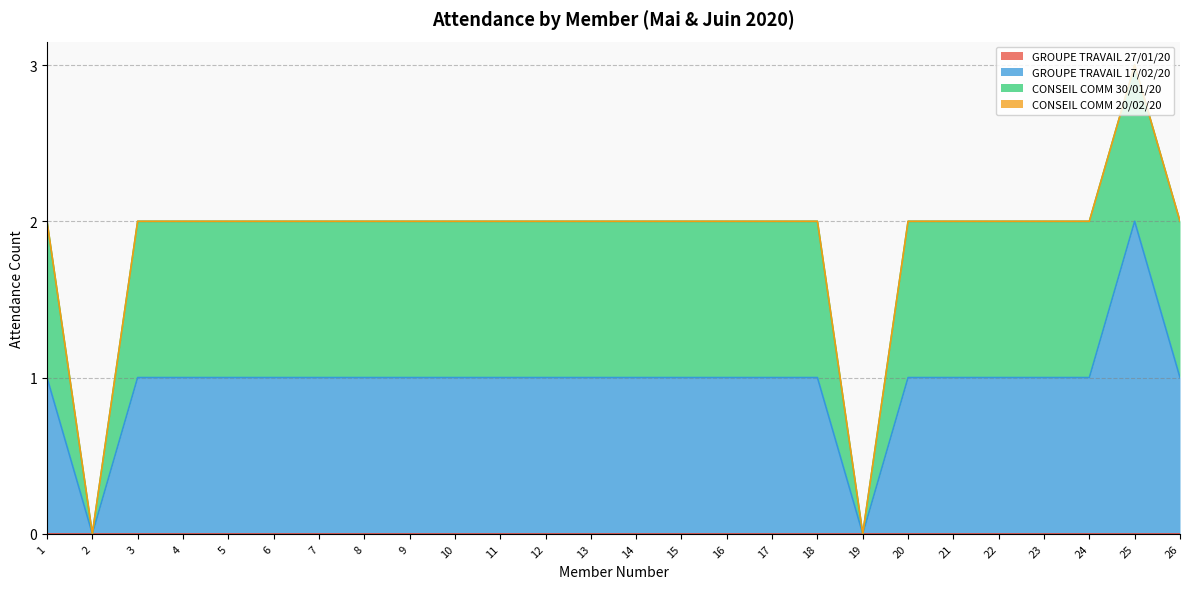

Which series has the largest total across all categories?

GROUPE TRAVAIL 17/02/20